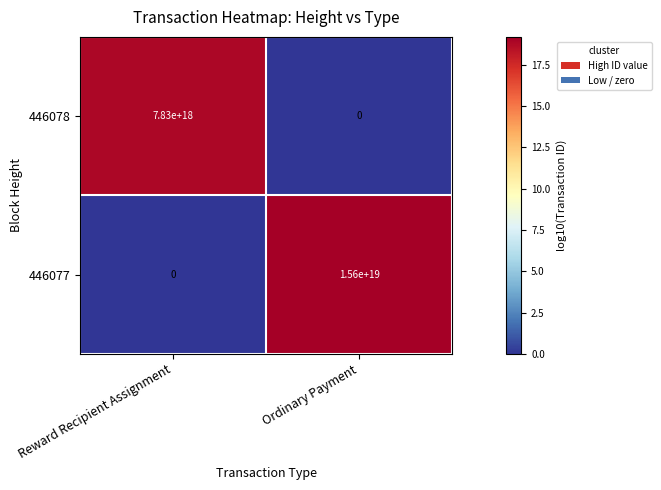

How many values in the 446078 series are below 7830000000000000000?

1